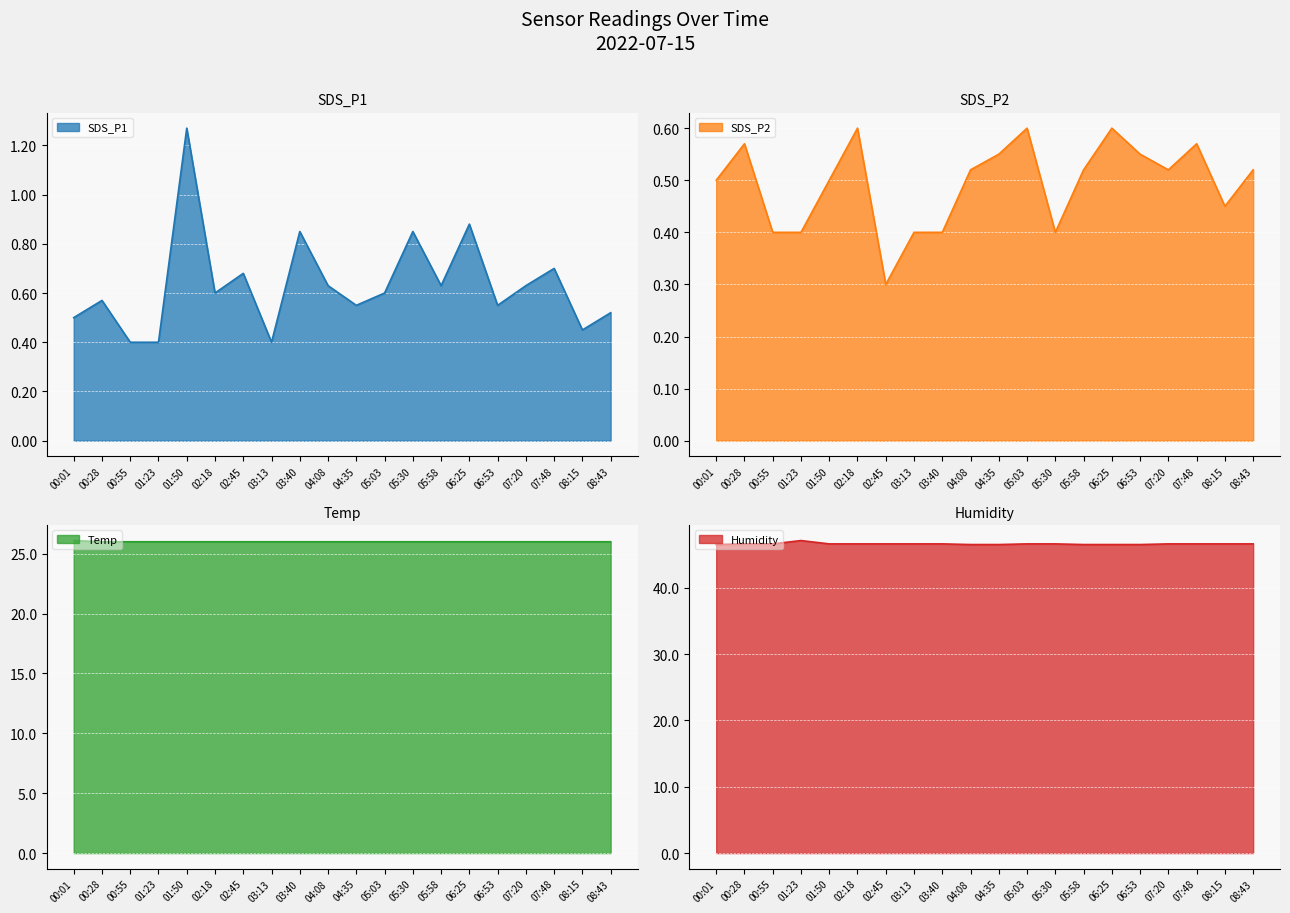

What is the label of the 11th point from the right?

04:08